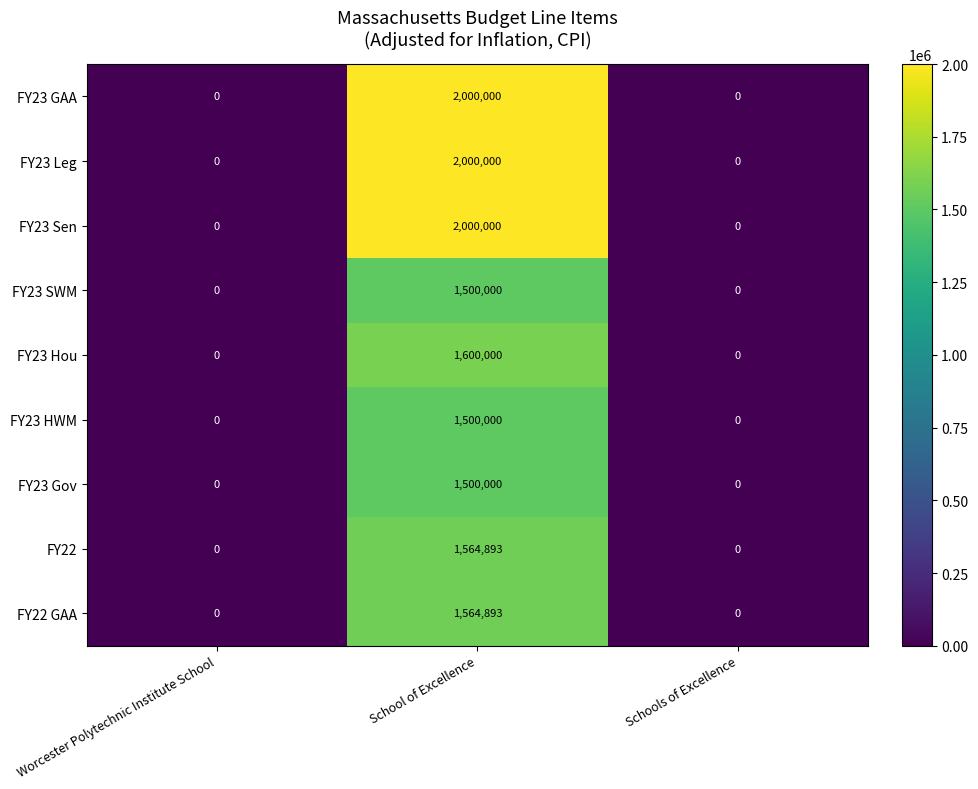

What is the greatest value displayed?

2000000